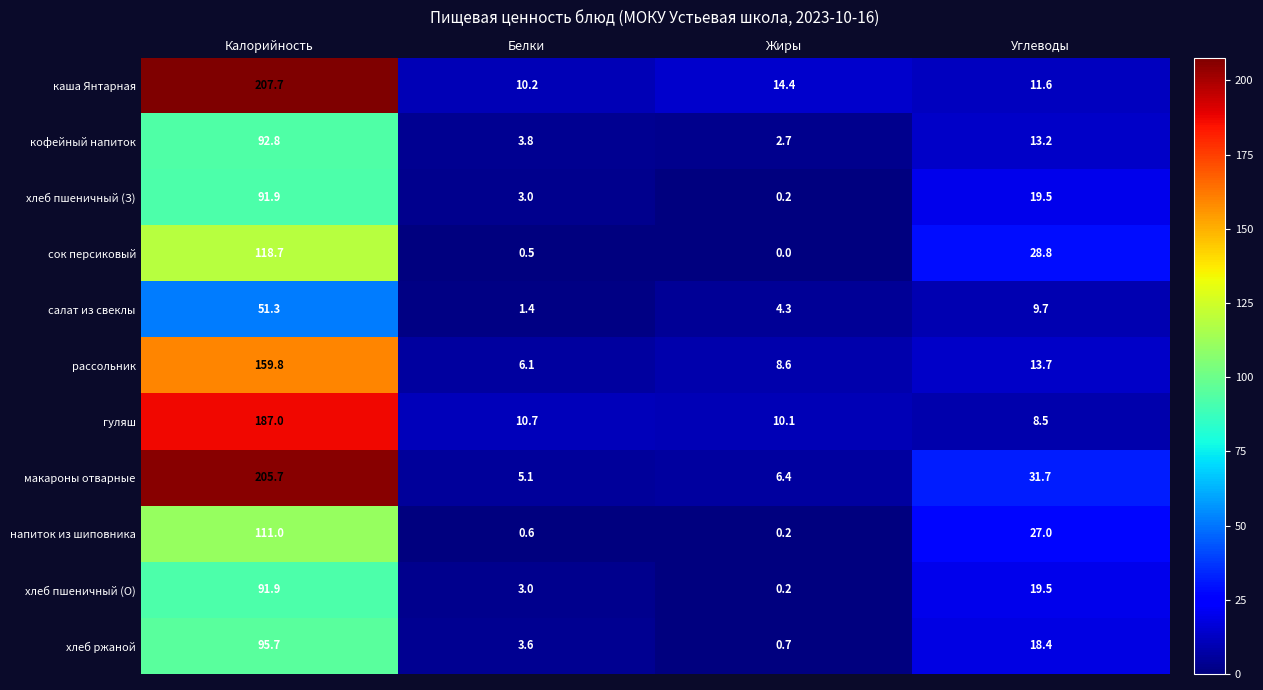

What is the difference between the highest and lowest values at Жиры?

14.4